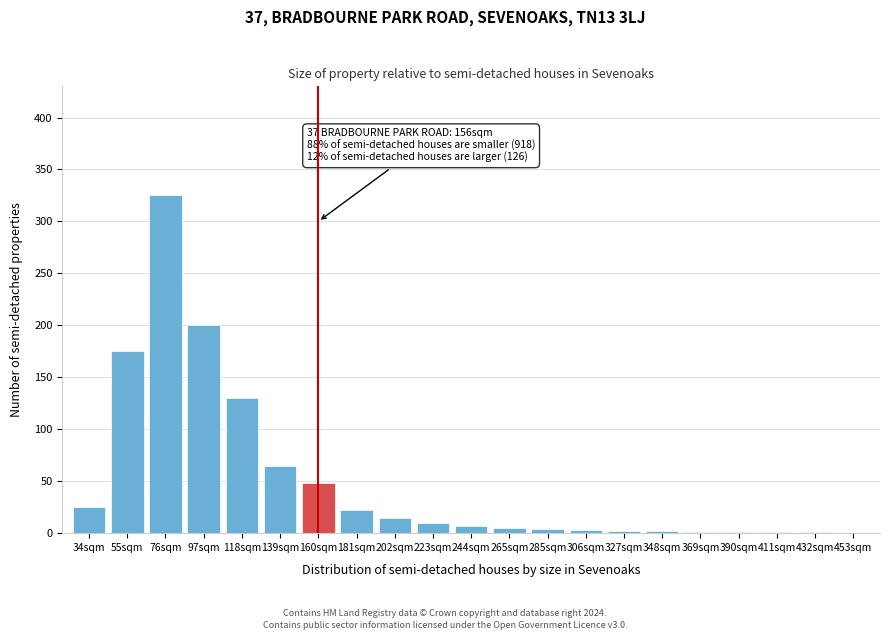

At which label is the value closest to 162?

55sqm